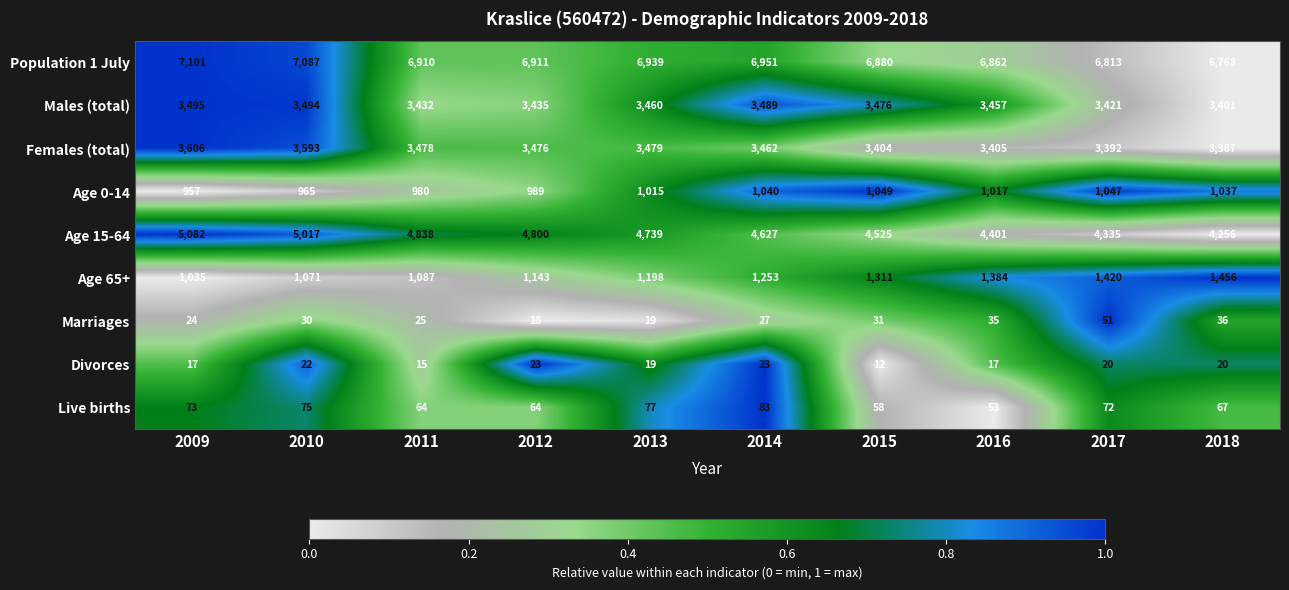

What is the difference between the maximum and minimum values in the Males (total) series?

94